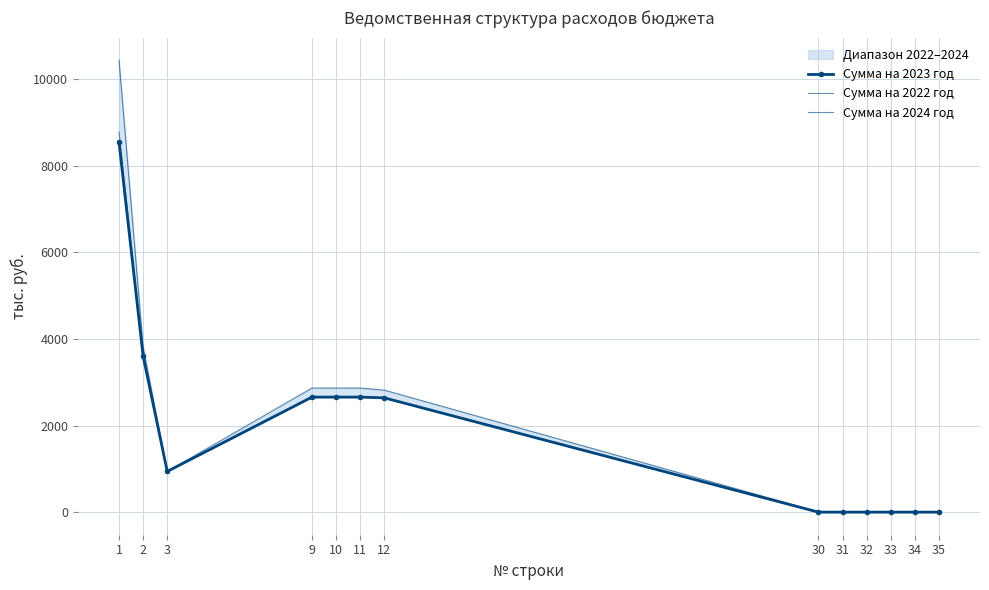

In Сумма на 2022 год, how many points are lower than both neighbors (excluding endpoints)?

1